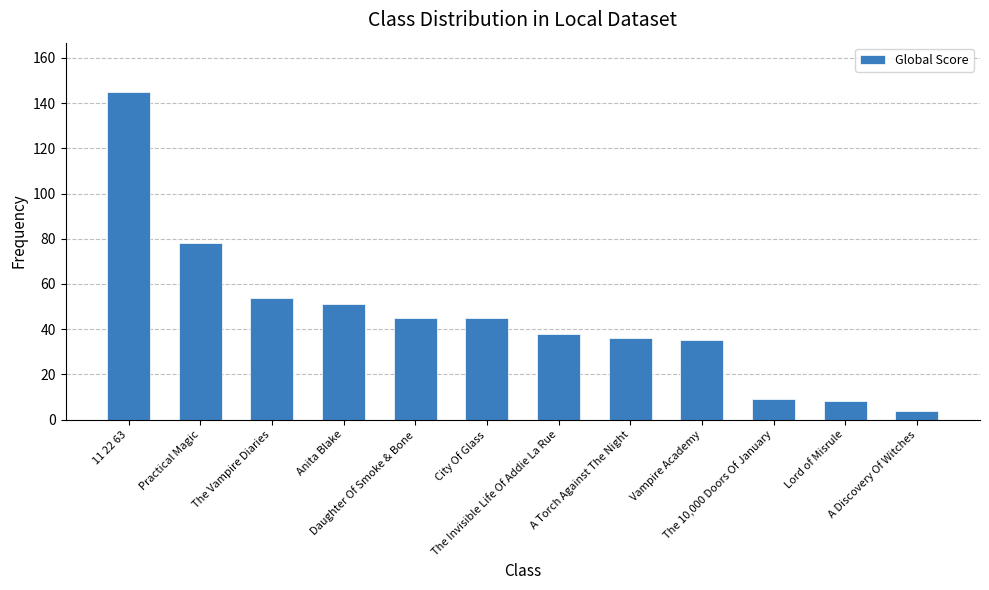

Between City Of Glass and The Vampire Diaries, which is larger?

The Vampire Diaries